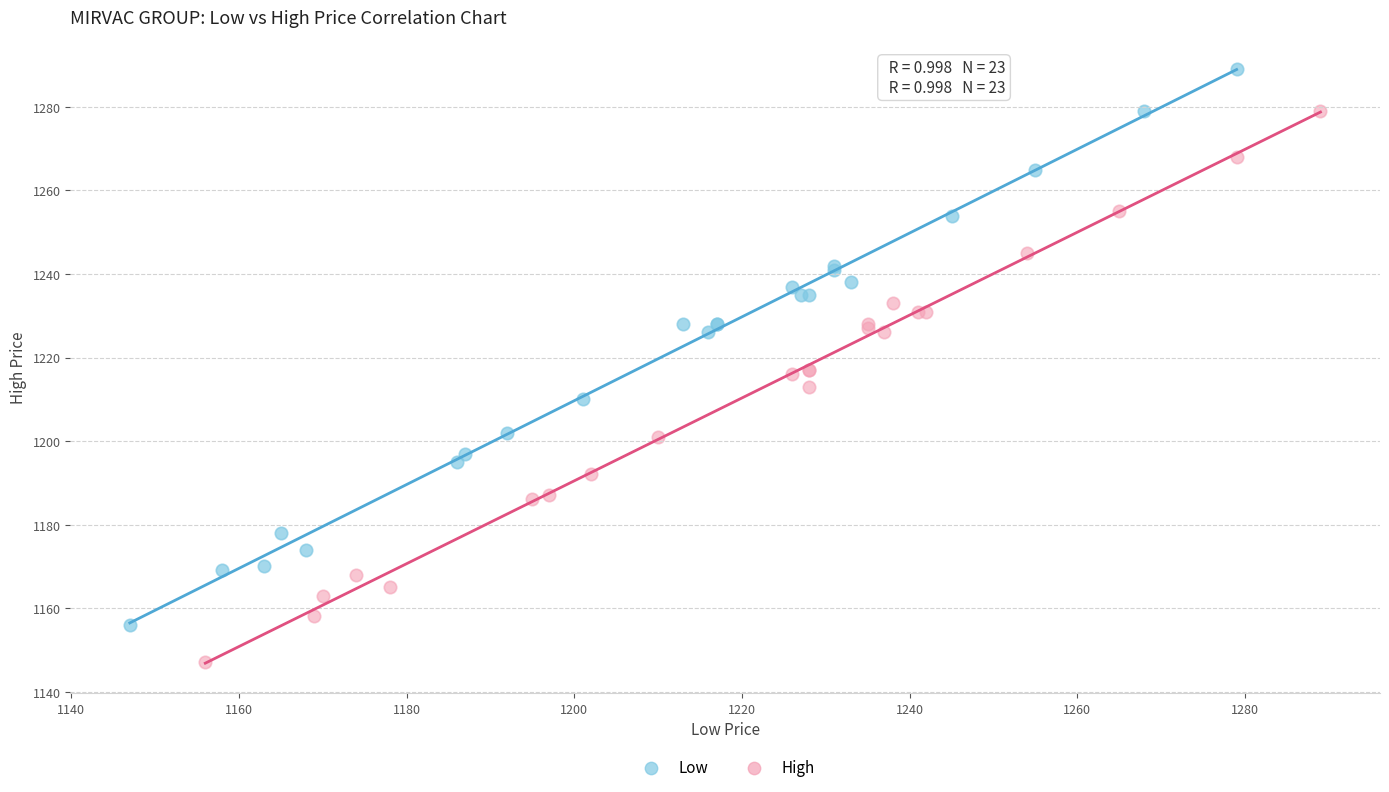

Which series has the largest Y range (max minus min)?

Low